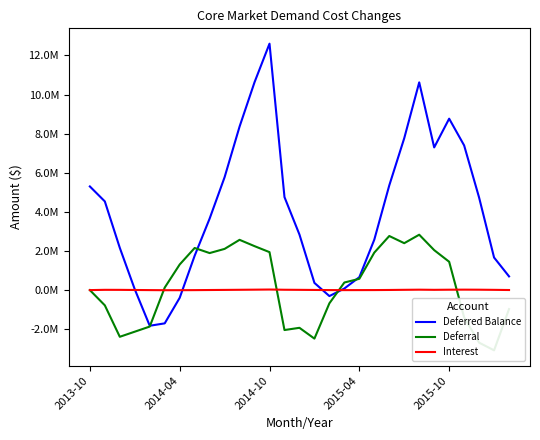

List the labels in order of Interest value, largest first.

12, 25, 11, 22, 26, 24, 13, 10, 21, 2014-04, 23, 14, 27, 2014-10, 9, 15, 20, 2015-04, 8, 28, 19, 16, 18, 2015-10, 2013-10, 17, 7, 6, 5